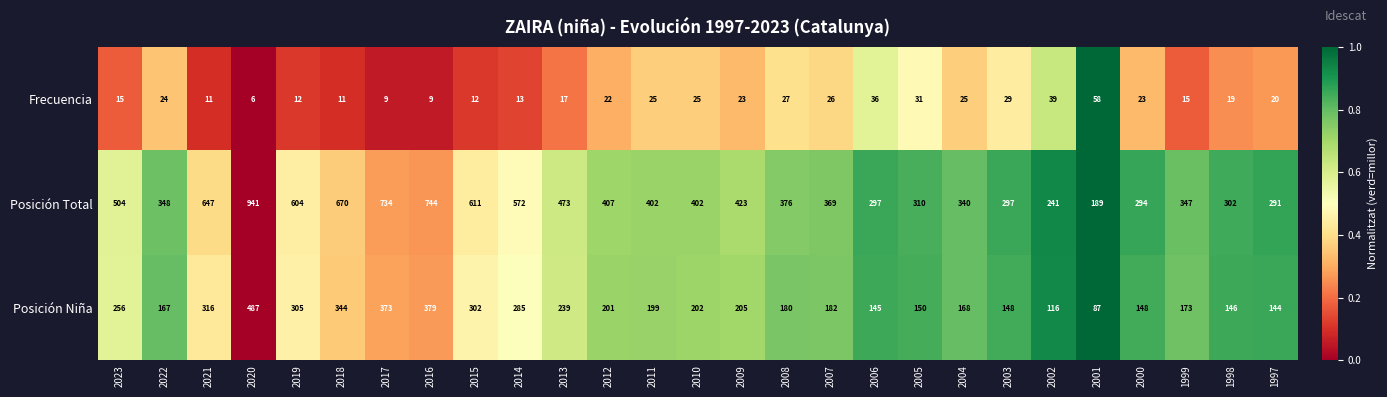

Is it true that Frecuencia equals 31 at 2005?

True